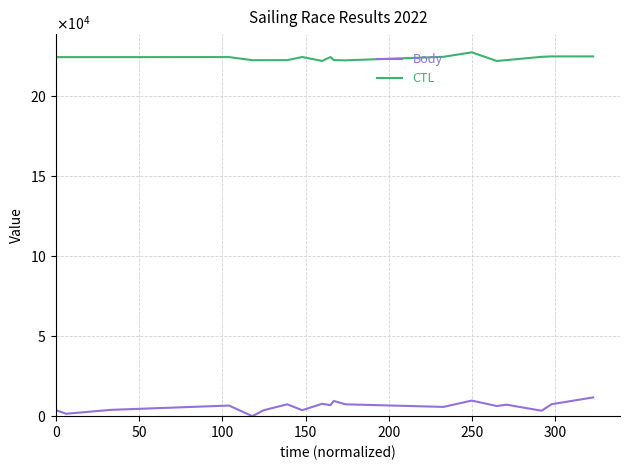

Rank the series by their maximum value, from highest to lowest.

CTL, Body